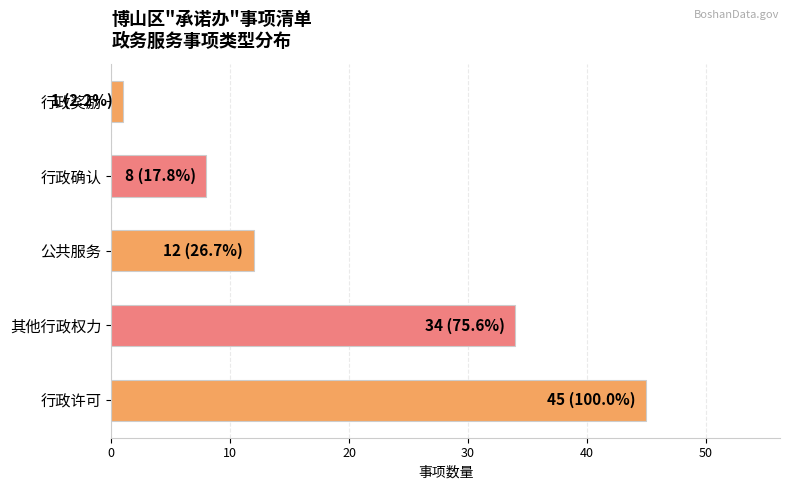

Count the number of categories in the chart.

5